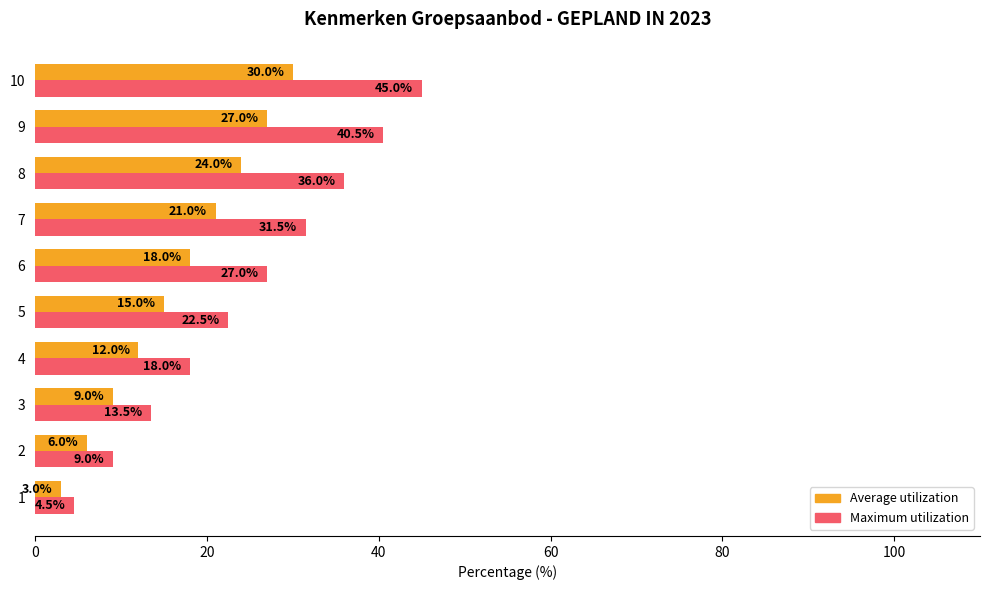

Between 8 and 9, which series saw the biggest shift?

Maximum utilization